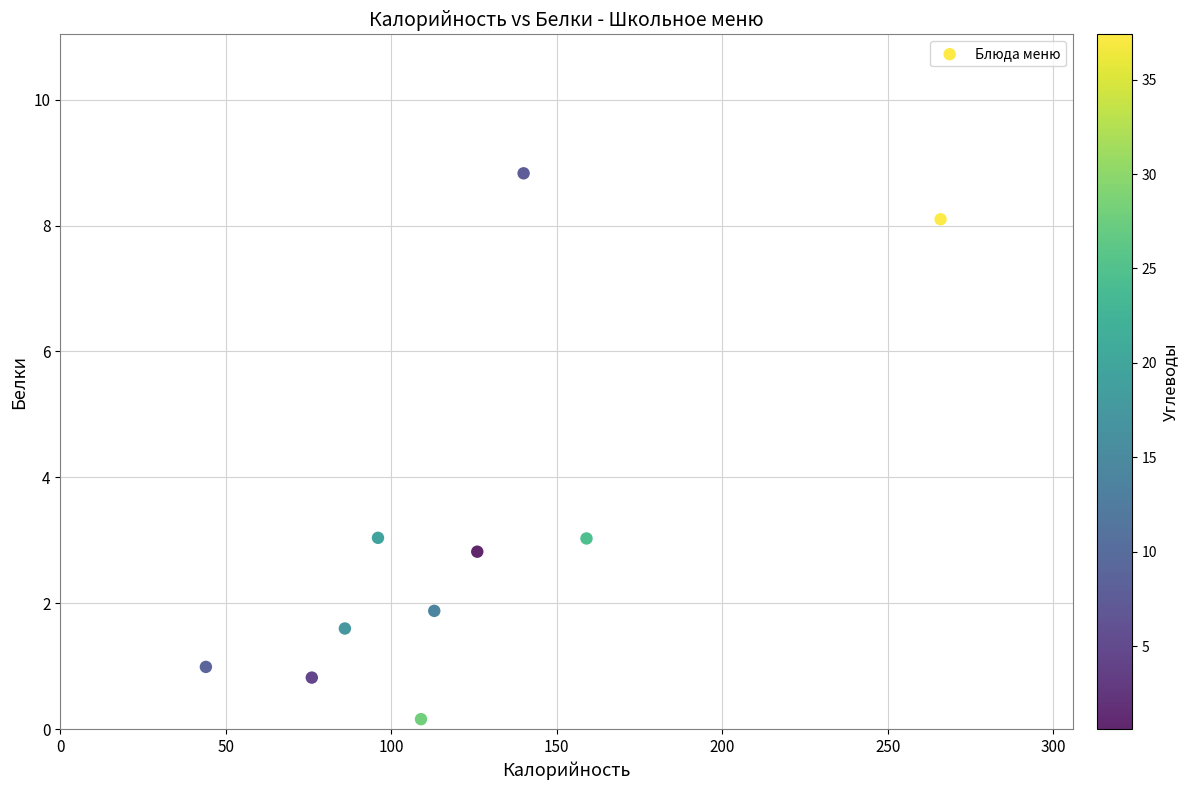

What is the range of Y values (max minus min)?

8.7